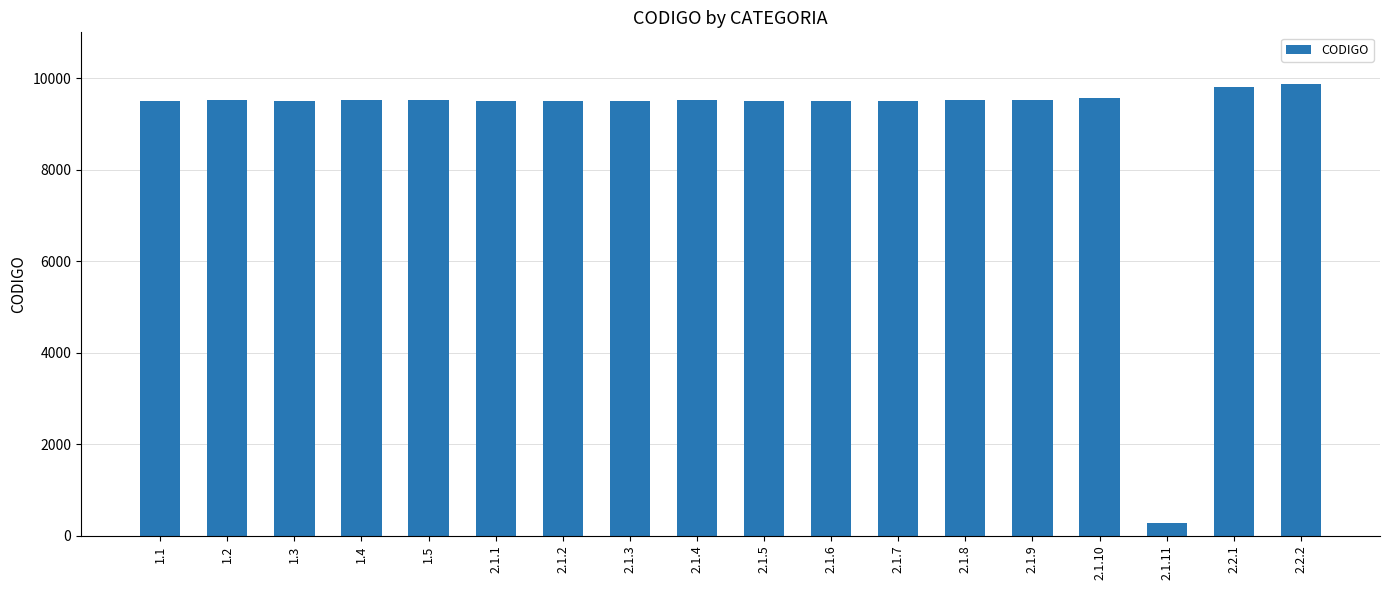

The value at 1.4 is 6515. True or false?

False